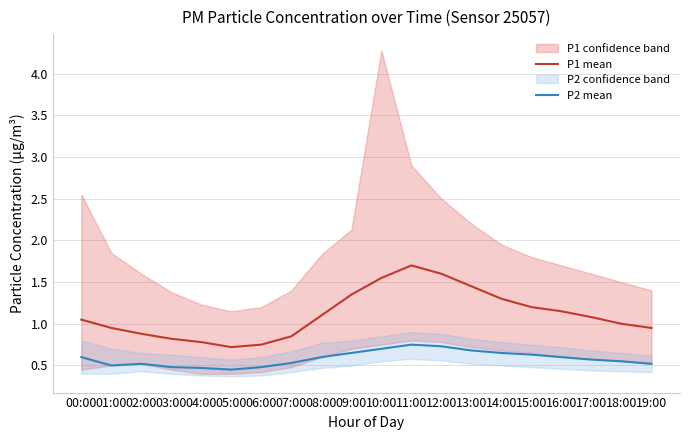

Between 10:00 and 13:00, which series saw the biggest shift?

P1 mean